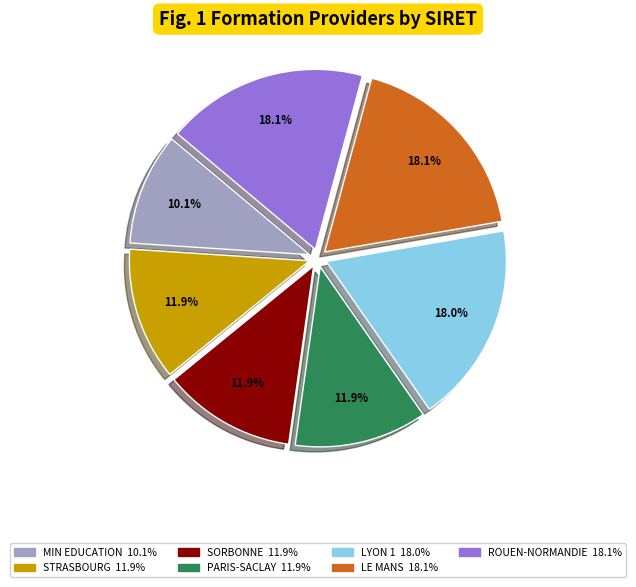

To the nearest percent, what is the difference between the largest and smallest slice percentages?

8%